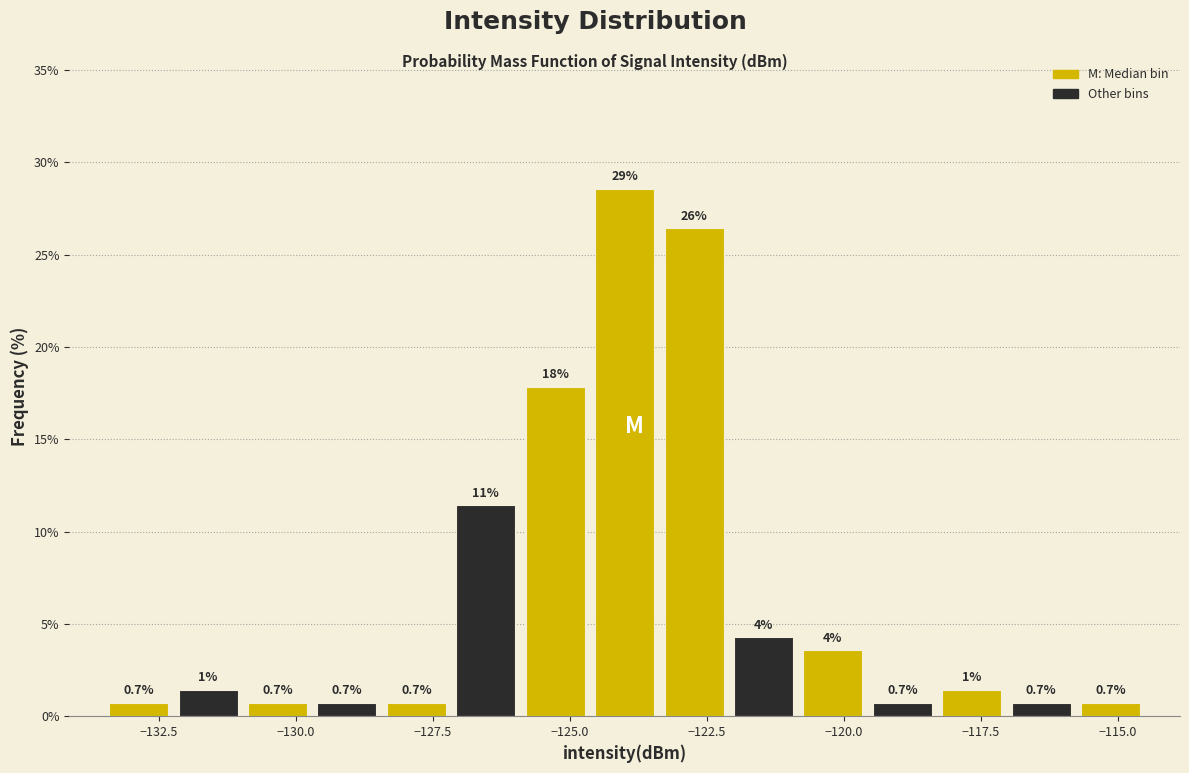

Read against the x-axis, roughly where is the centre of the tallest bar?

-124.0